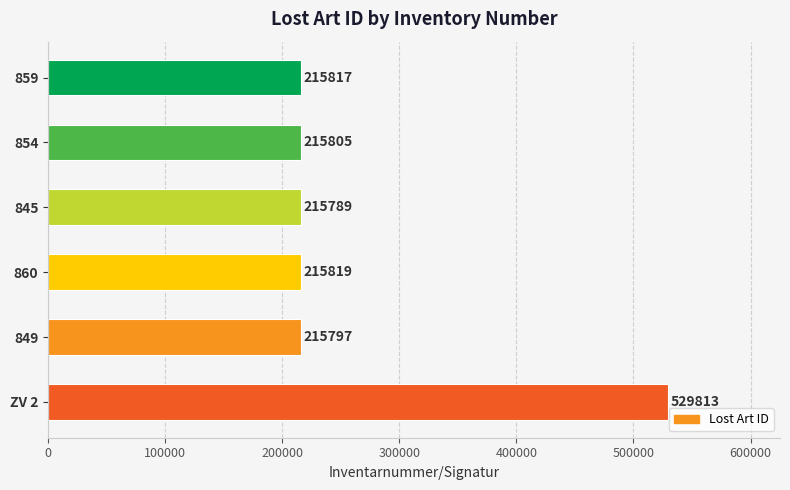

Is it true that the value at 860 is 215819?

True